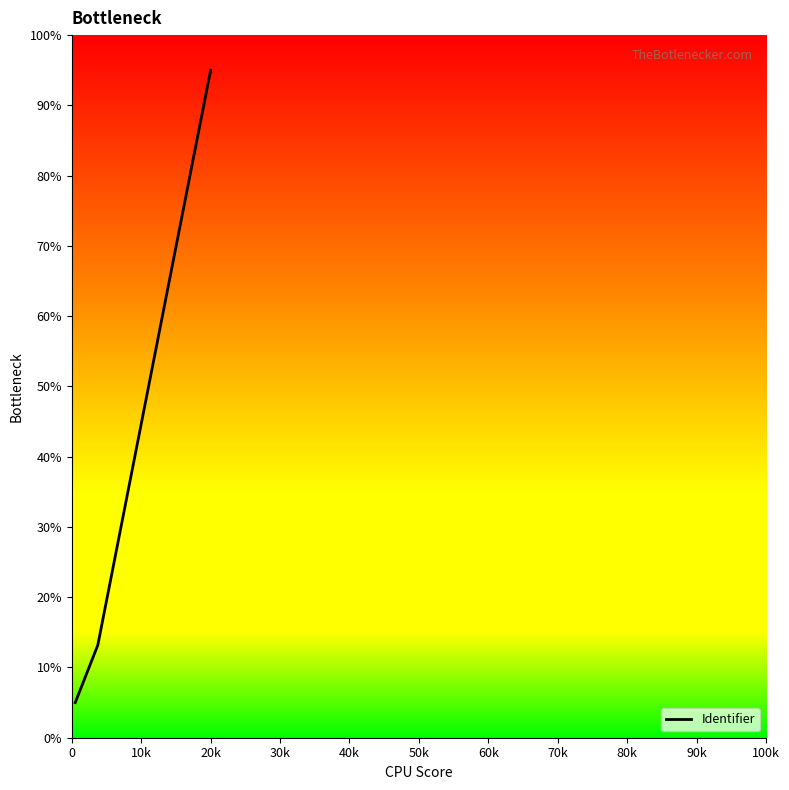

What is the greatest value displayed?

95.0